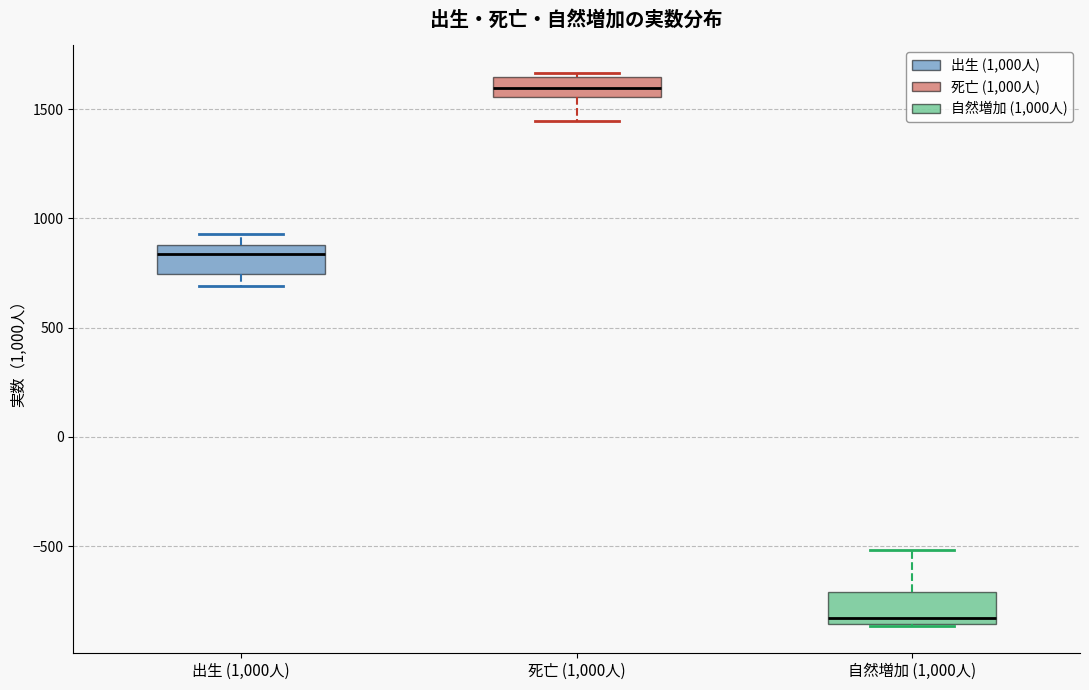

Reading left to right, transcribe this box plot: for each box, give where its median line is, the range the box spans, and where its two whiskers end, as read against the y-axis. The values are not printed on the chart, so give them approximately, as read against the axis.

出生 (1,000人): median 850, box 750 to 900, whiskers 700 to 950
死亡 (1,000人): median 1600, box 1550 to 1650, whiskers 1450 to 1650 (just above the box's upper edge)
自然増加 (1,000人): median -850 (just above the box's lower edge), box -850 to -700, whiskers -850 to -500